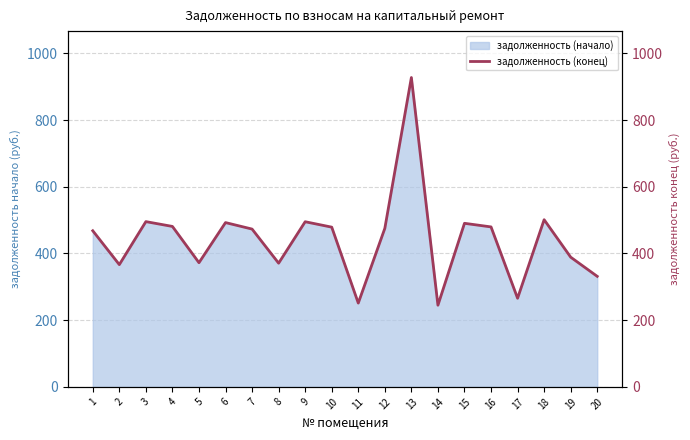

Where does the data first go above 475?

3